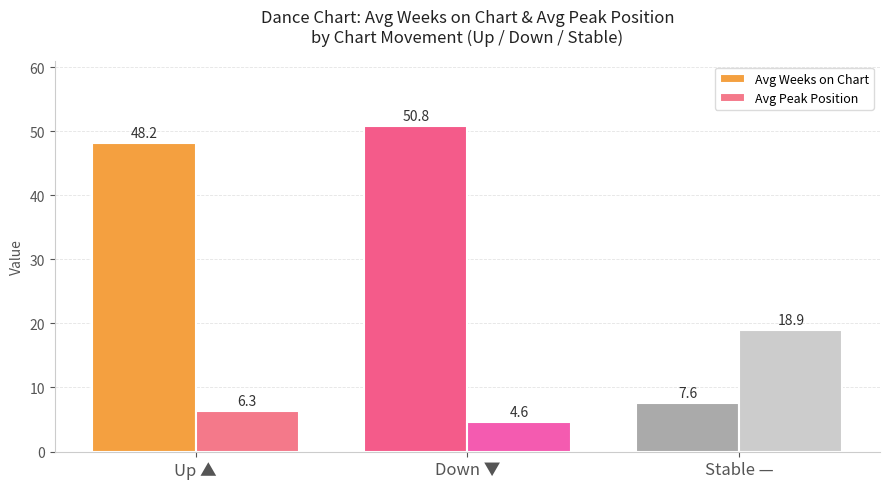

At how many categories does at least one series exceed 42?

2